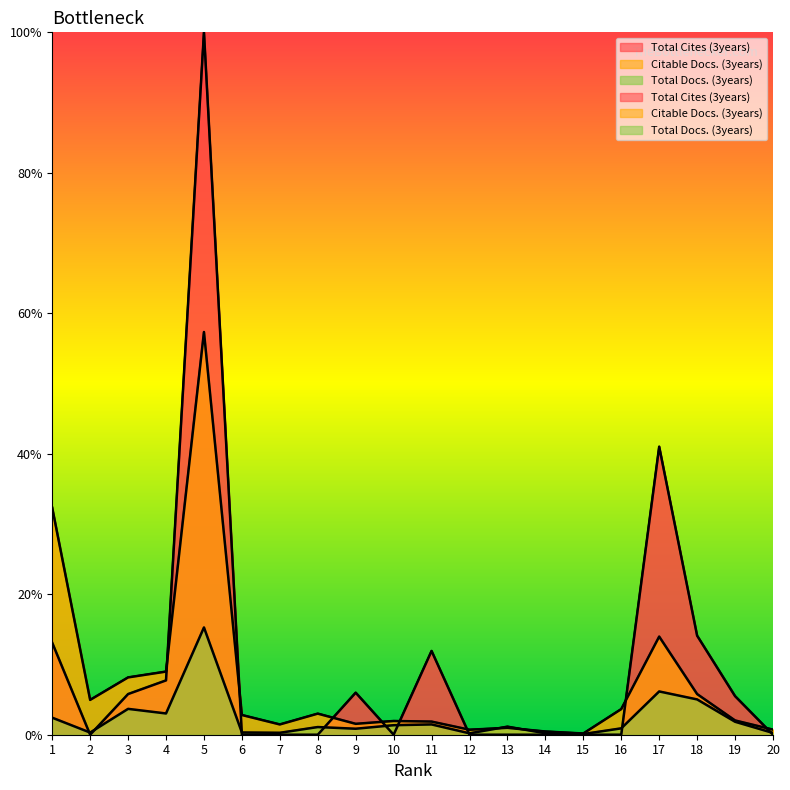

Rank the categories by Citable Docs. (3years) value from highest to lowest.

5, 1, 17, 4, 3, 18, 2, 16, 8, 6, 19, 10, 11, 9, 7, 13, 20, 12, 14, 15